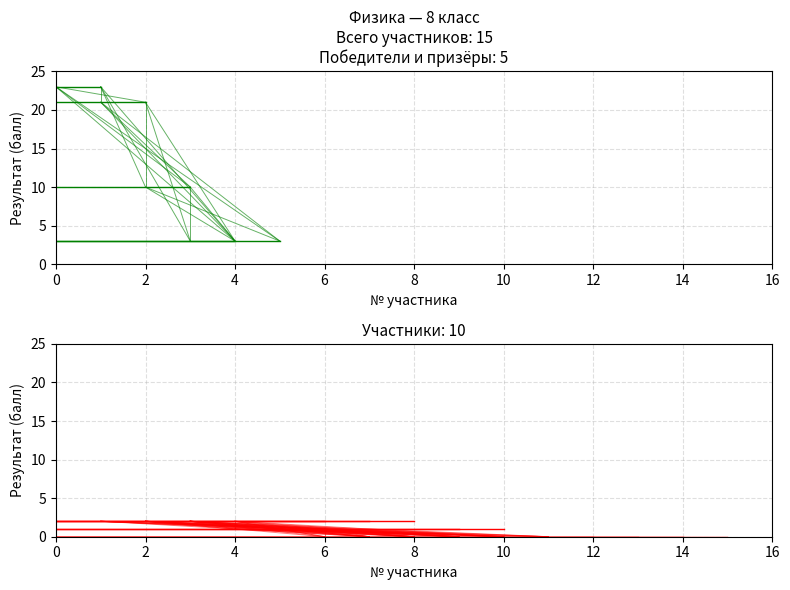

Does the chart display data point markers on the line(s)?

No